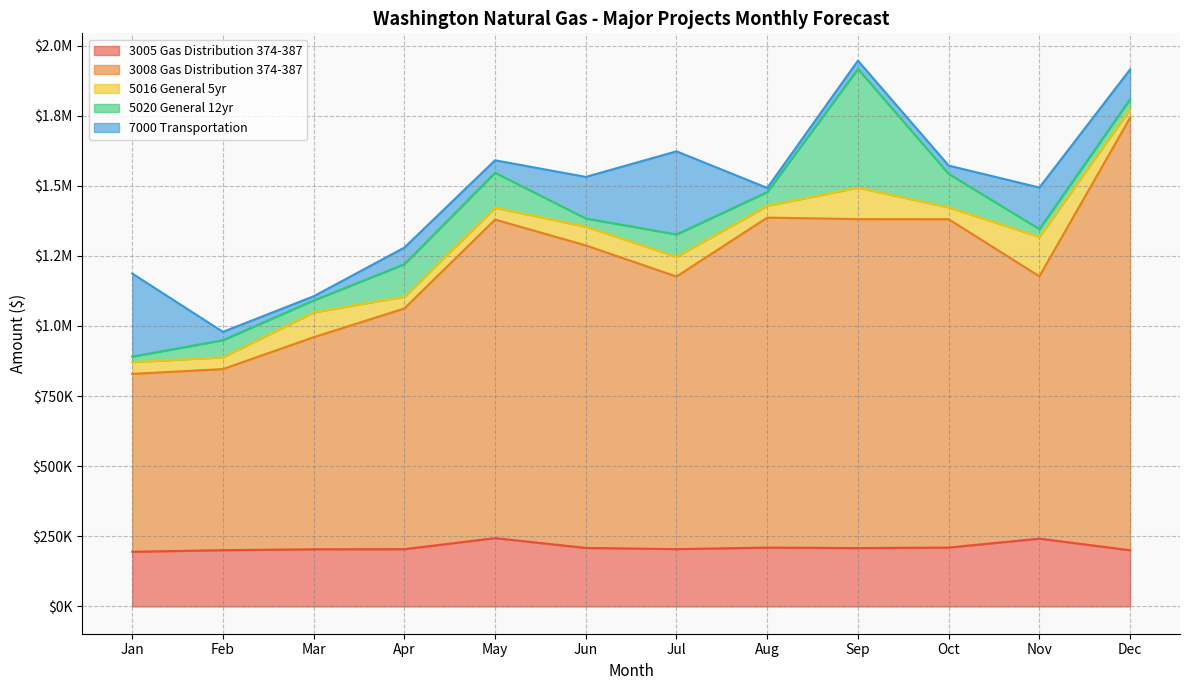

Which series has the largest range (max minus min)?

3008 Gas Distribution 374-387